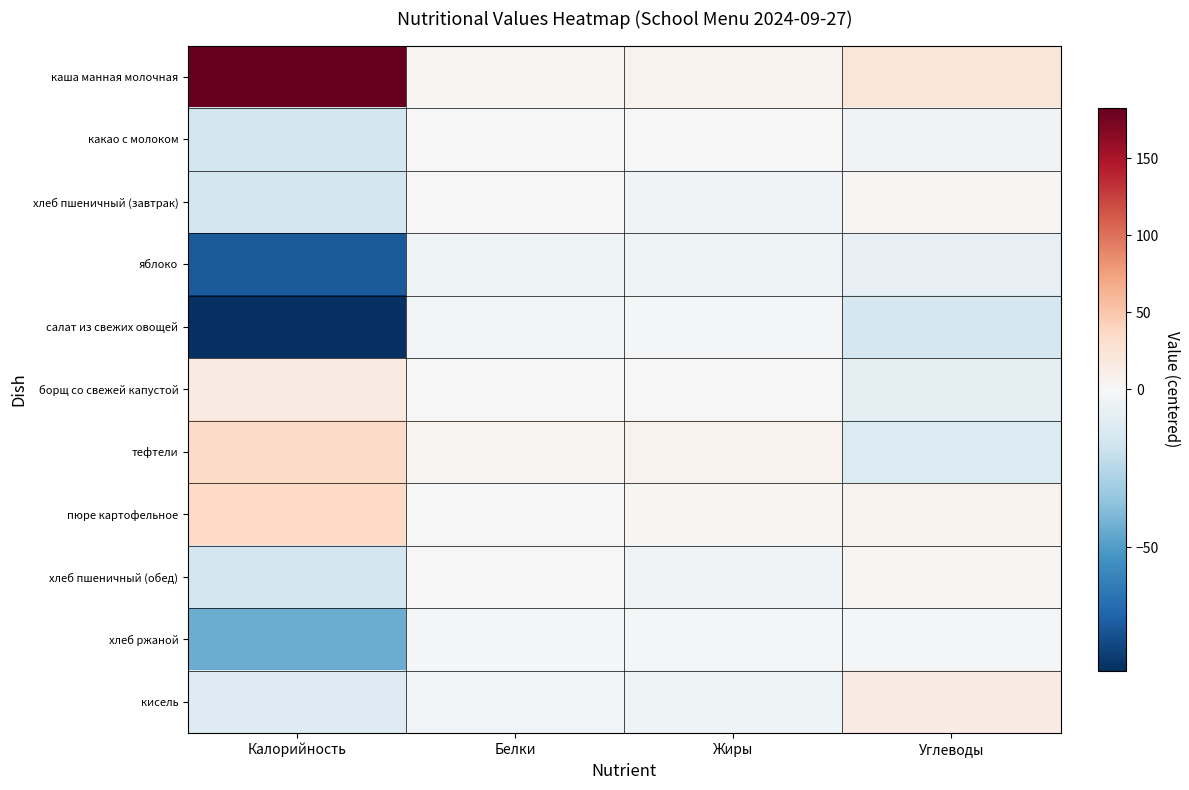

Which category has the lowest value across all series?

Калорийность